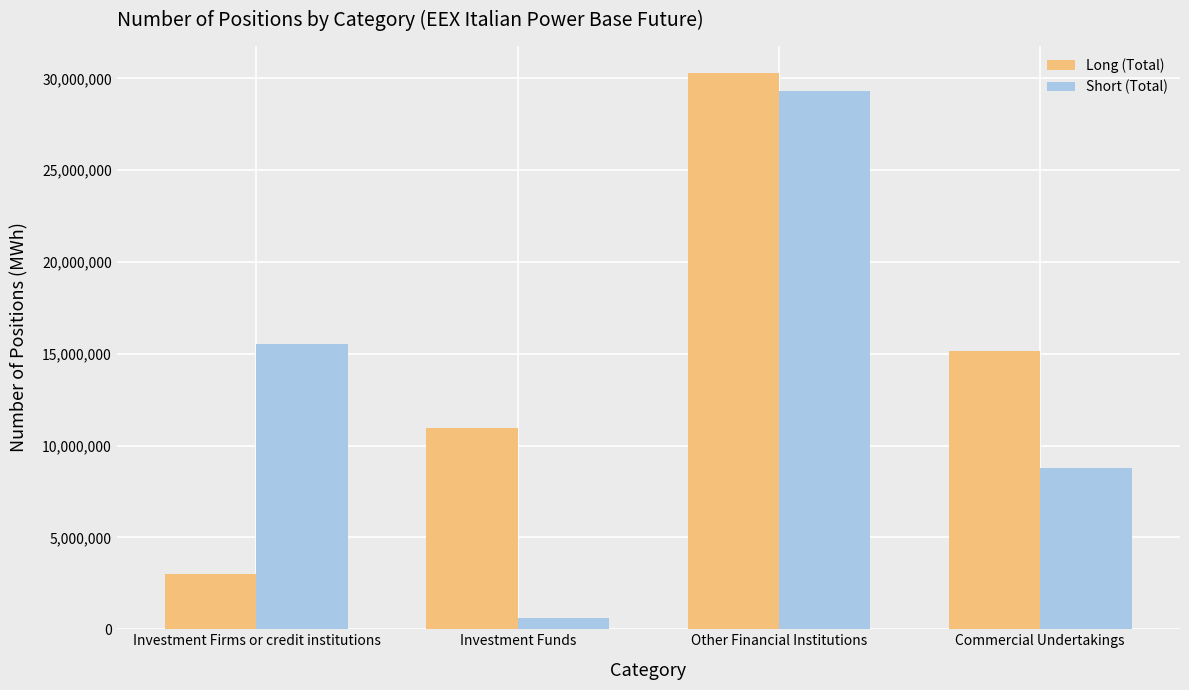

Reading right to left, transcribe all the data shown in this chart.

Long (Total): Commercial Undertakings=15180219	Other Financial Institutions=30276914	Investment Funds=10986495	Investment Firms or credit institutions=3026225
Short (Total): Commercial Undertakings=8759634	Other Financial Institutions=29314367	Investment Funds=618060	Investment Firms or credit institutions=15542130